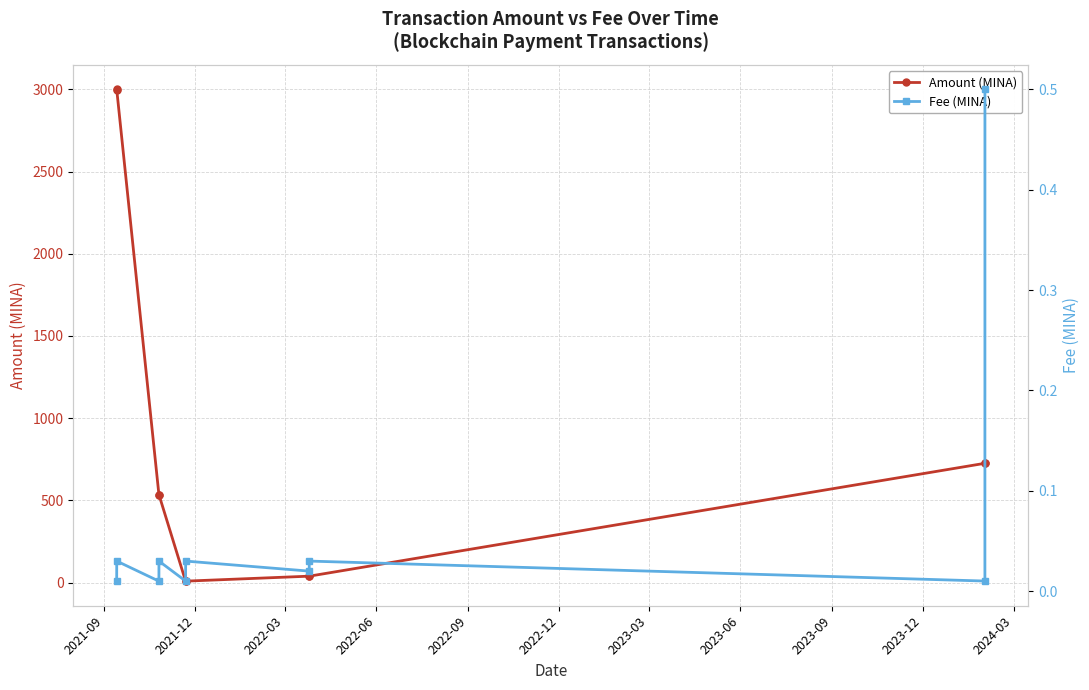

True or false: Fee (MINA) and Amount (MINA) intersect in this chart.

False